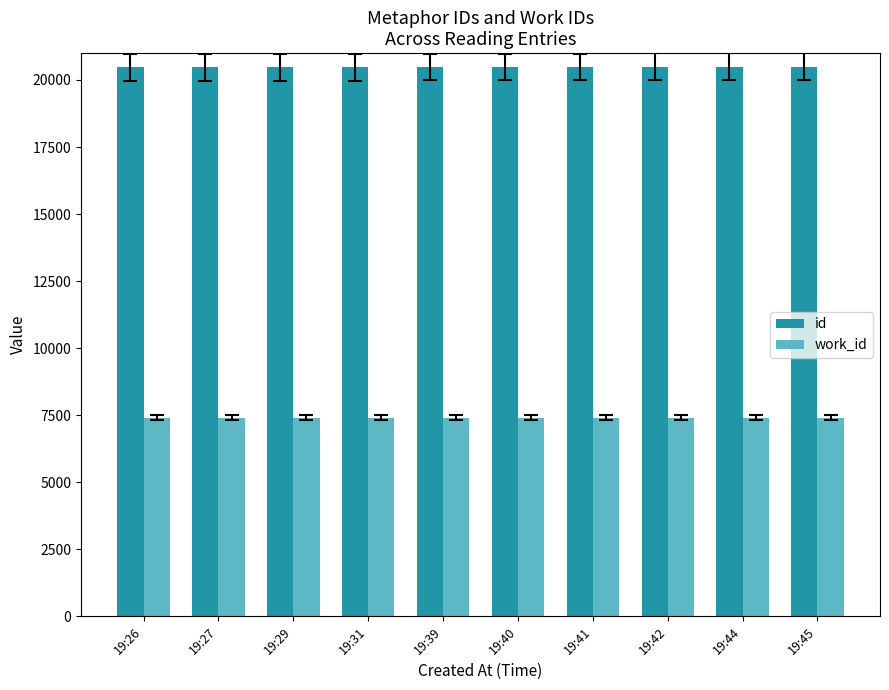

Rank the series by their maximum value, from highest to lowest.

id, work_id